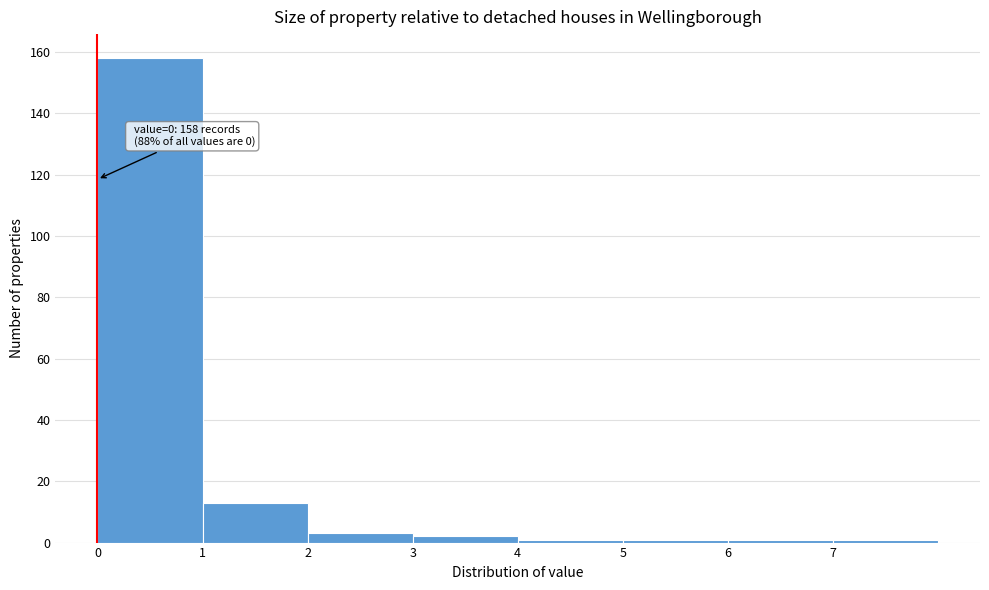

Which range on the x-axis has the tallest bar?

0 to 1